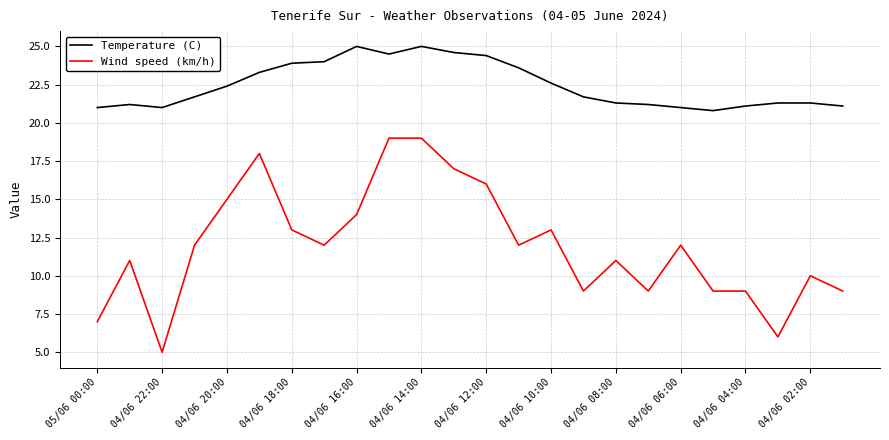

True or false: Wind speed (km/h) and Temperature (C) cross at least once.

False